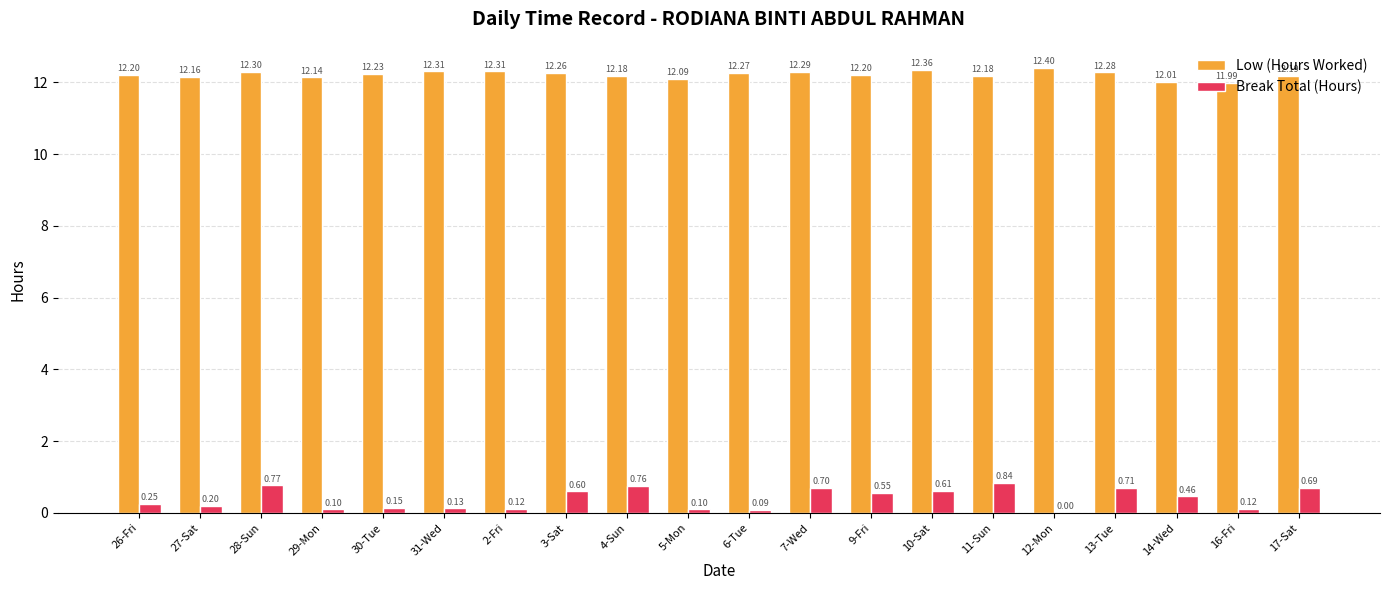

Is the value of Low (Hours Worked) at 2-Fri greater than the value of Break Total (Hours) at 12-Mon?

Yes